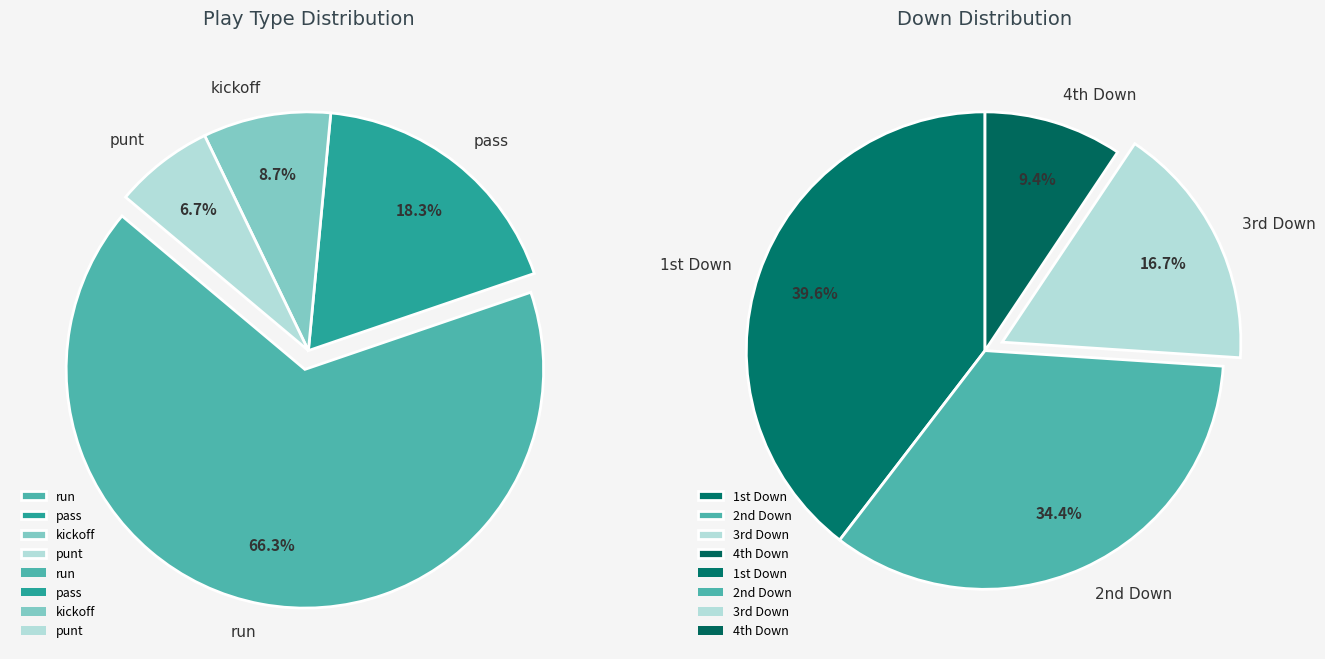

Which has a higher value, run or punt?

run